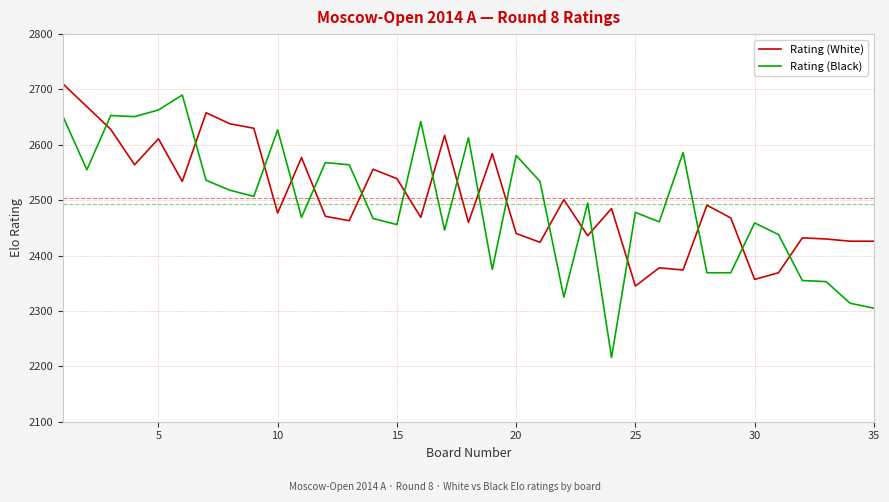

True or false: Rating (Black) and Rating (White) intersect in this chart.

True